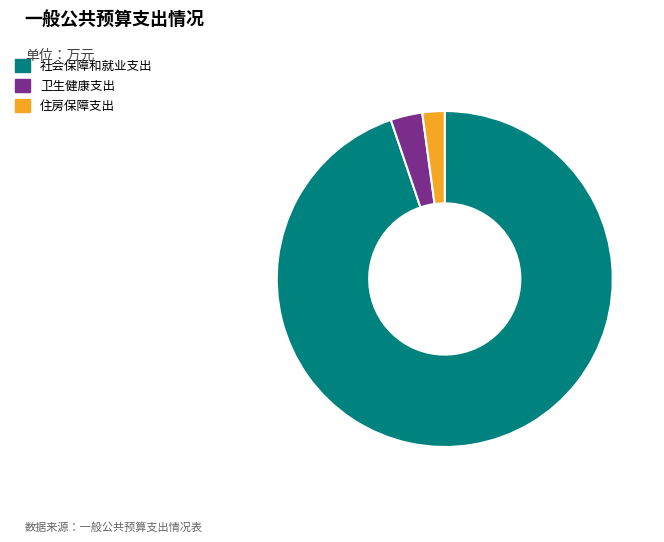

Is 社会保障和就业支出 the majority of the pie?

Yes